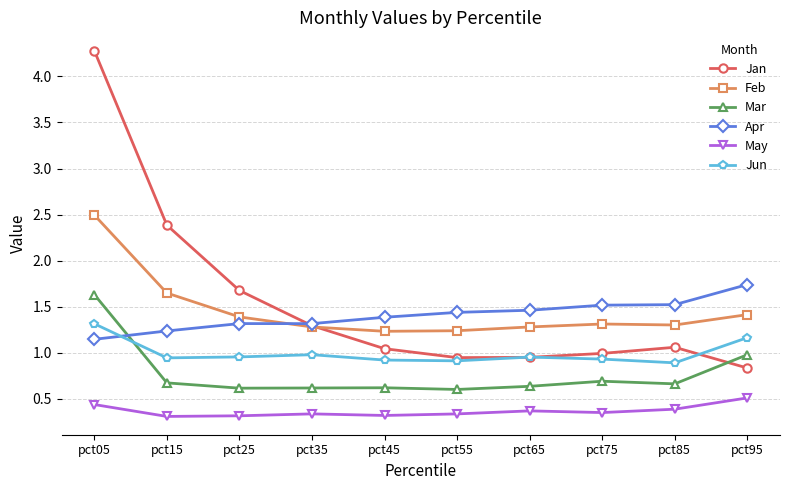

At which label does Jan first exceed 1?

pct05